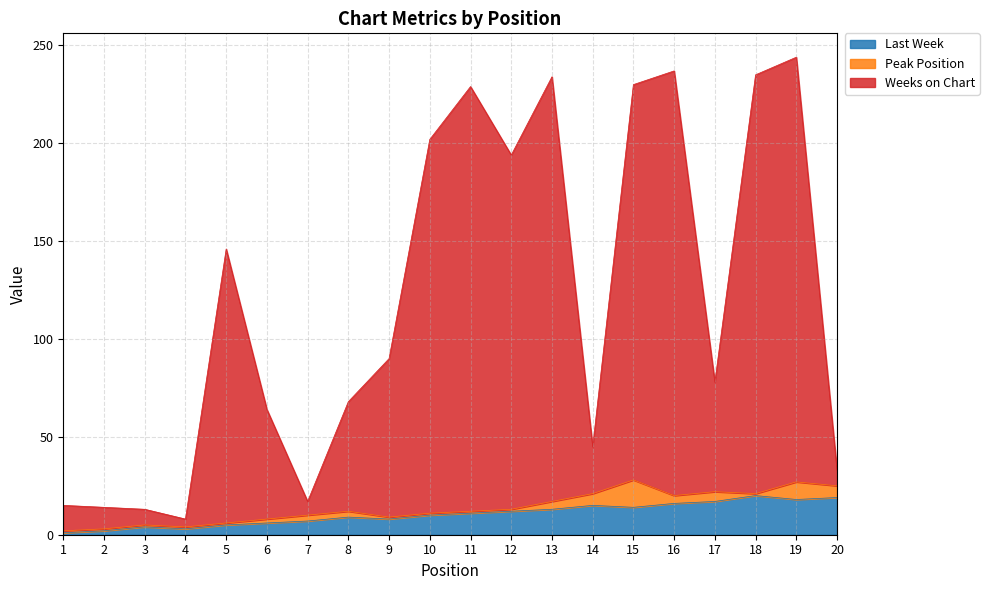

Is it true that Weeks on Chart equals 230 at 15?

True